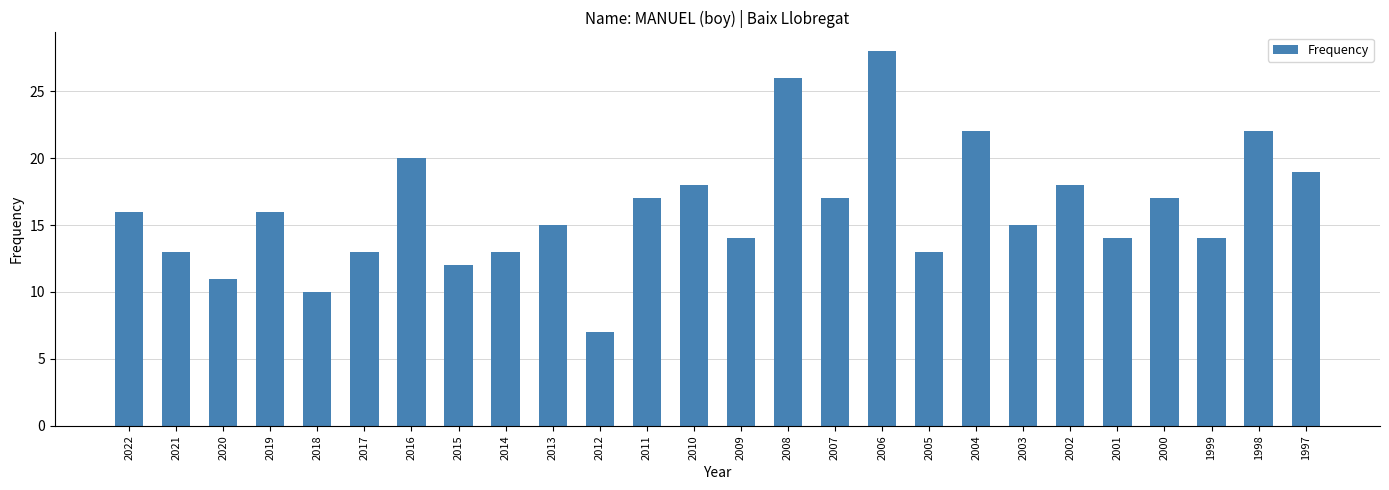

What is the value of the 16th bar from the left?

17